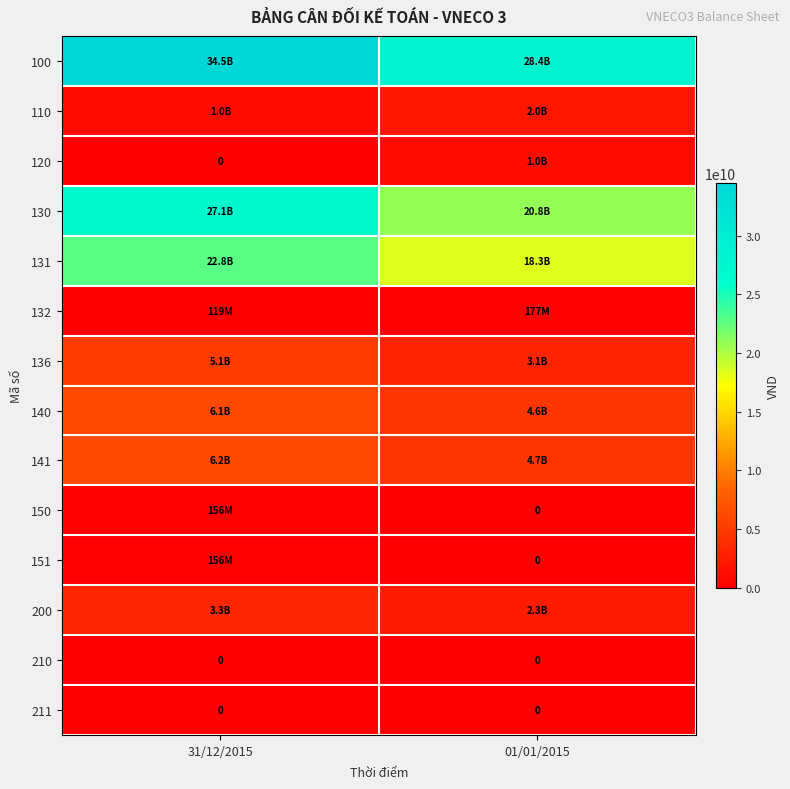

Where is 211 nearest to the value 0?

31/12/2015